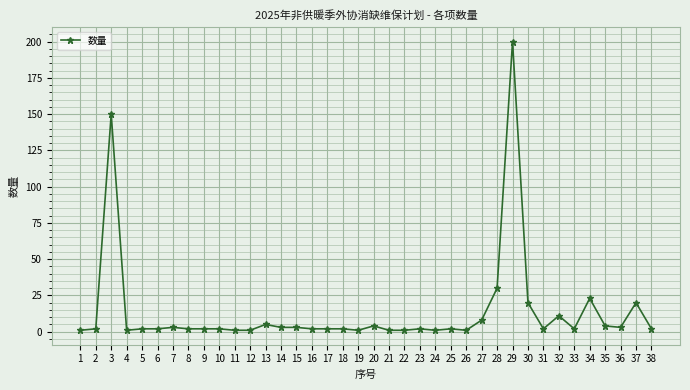

Which label corresponds to the largest value in the chart?

29